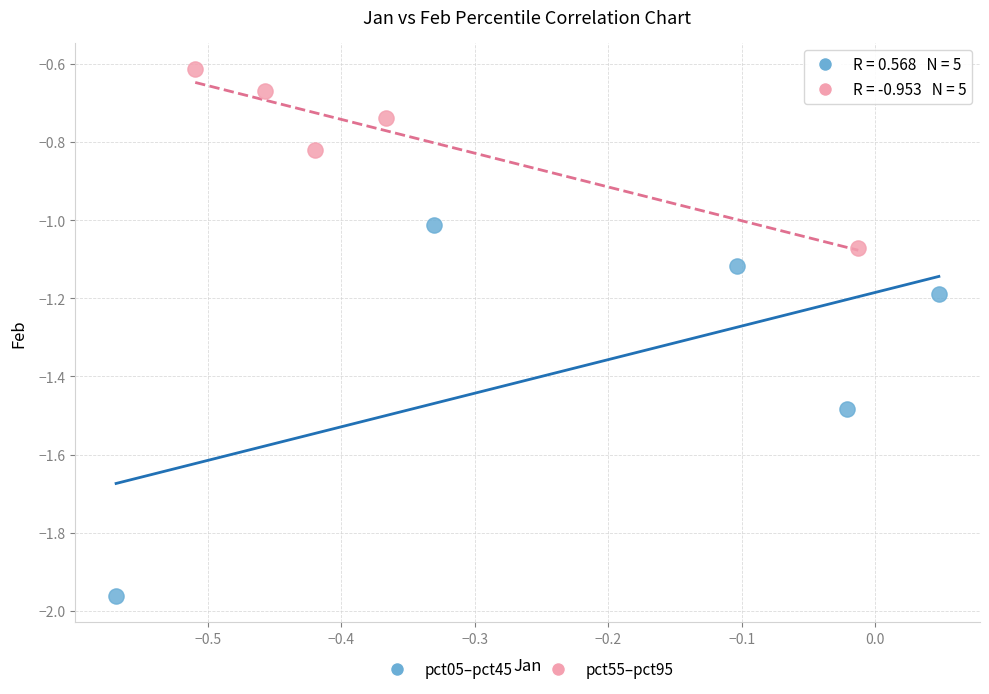

What are all the series names shown in the legend?

pct05–pct45, pct55–pct95